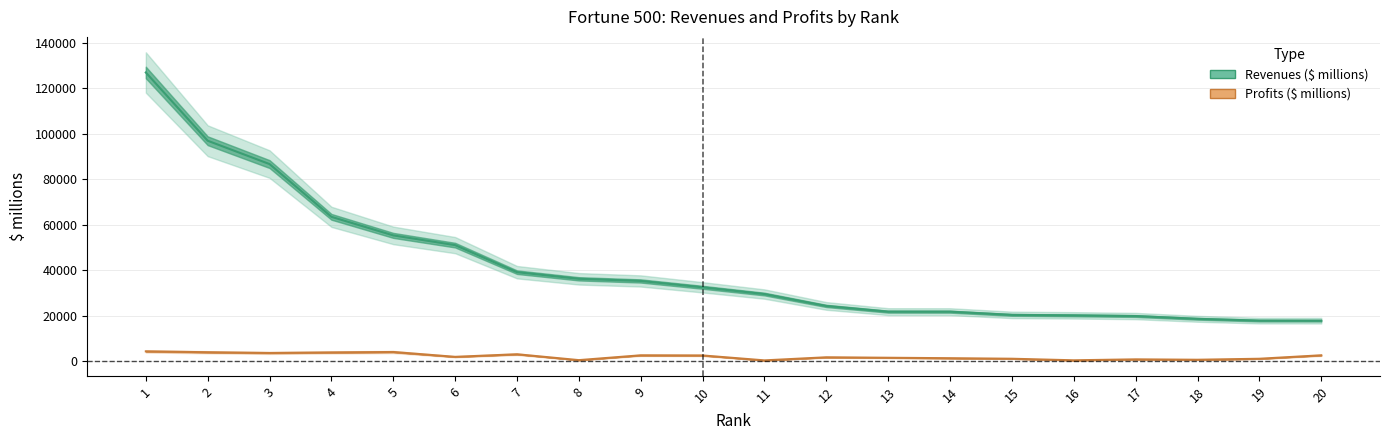

What is the minimum value for Revenues ($ millions)?

17730.0